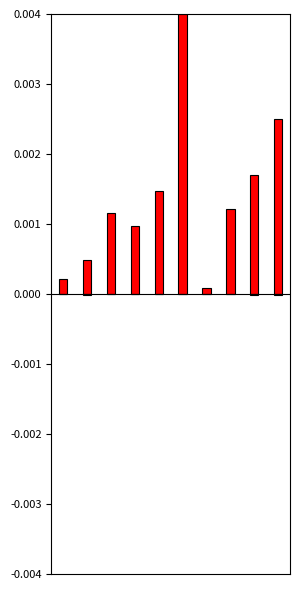

Is the value of Undeductible at 7 greater than the value of Taxable at 3?

No